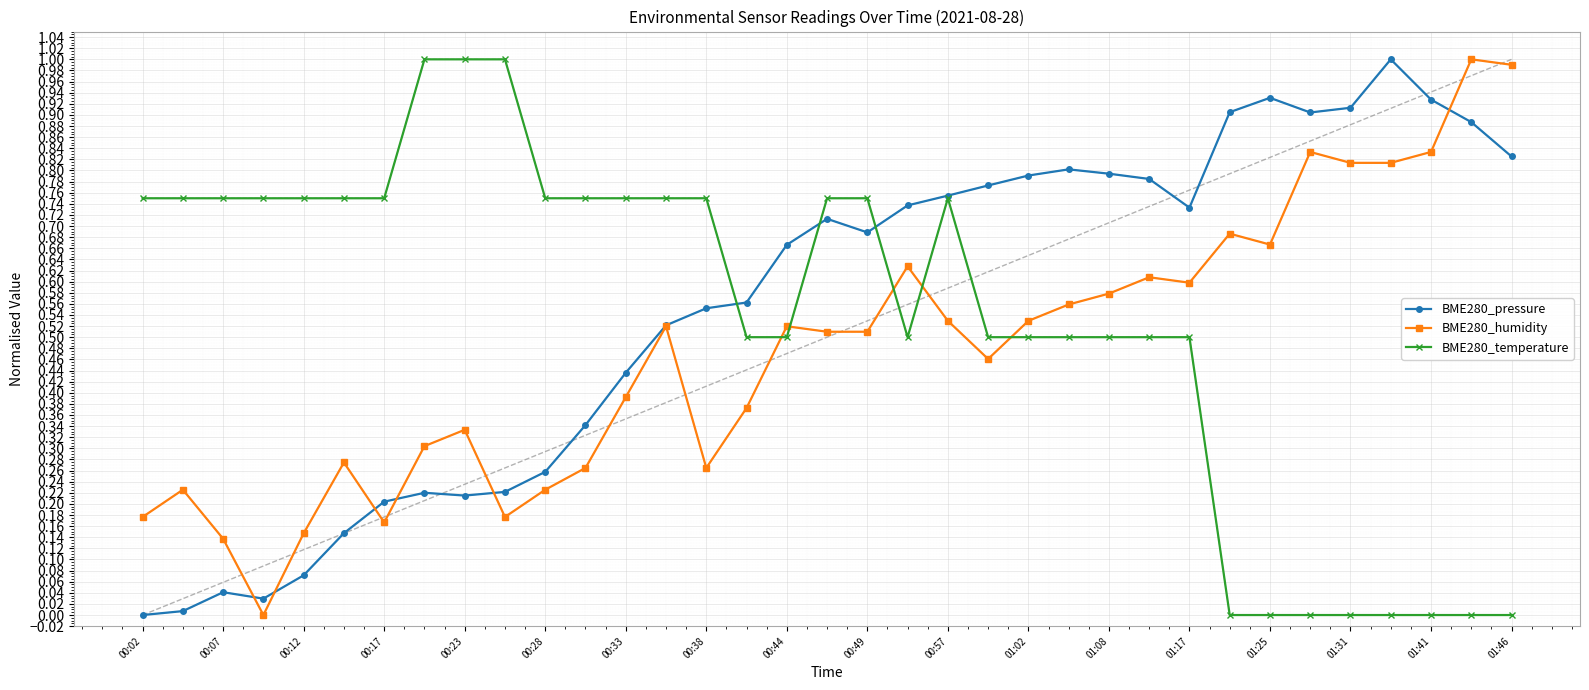

How many values in the BME280_pressure series exceed 0?

34